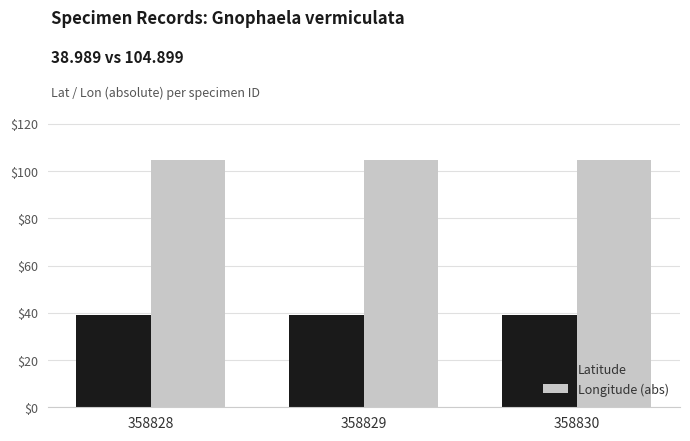

Reading left to right, transcribe all the data shown in this chart.

Latitude: 39.0	39.0	39.0
Longitude (abs): 104.9	104.9	104.9